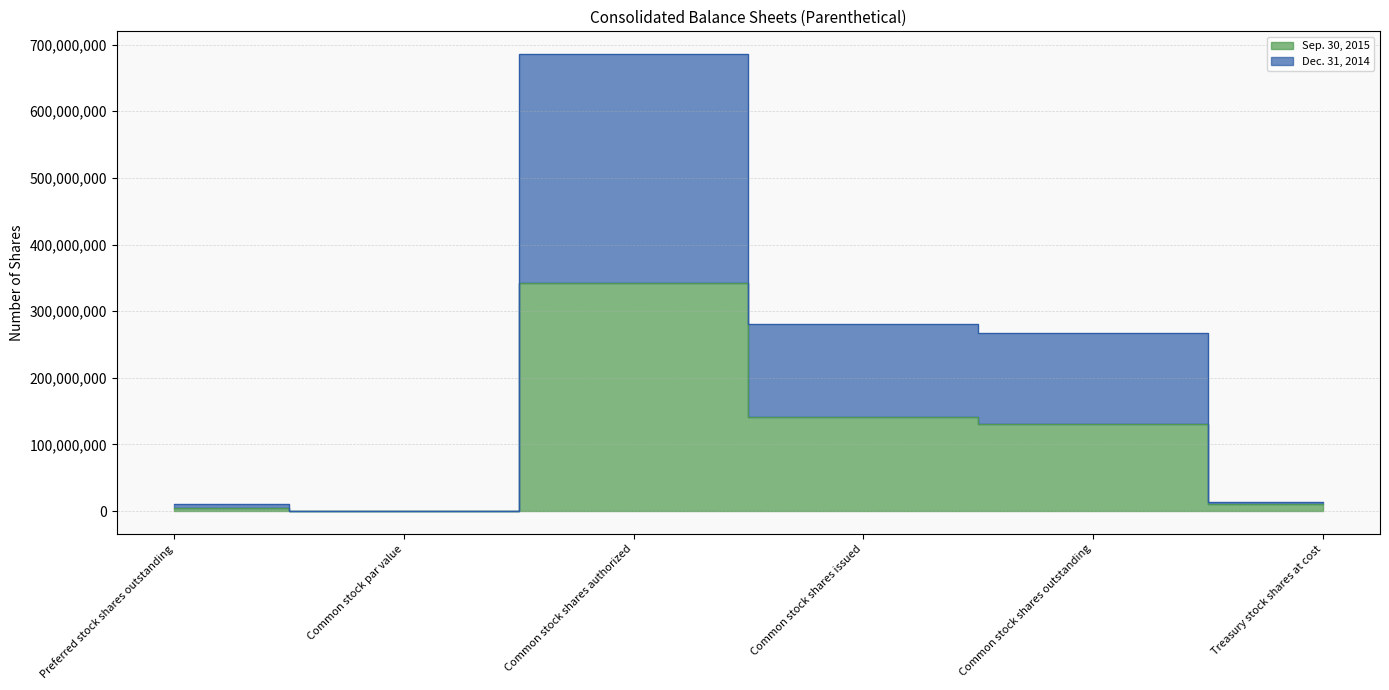

Reading left to right, transcribe all the data shown in this chart.

Sep. 30, 2015: 5200000	1	342857143	140525608	130632731	9892877
Dec. 31, 2014: 10400000	2	685714286	280476030	266755574	13720456